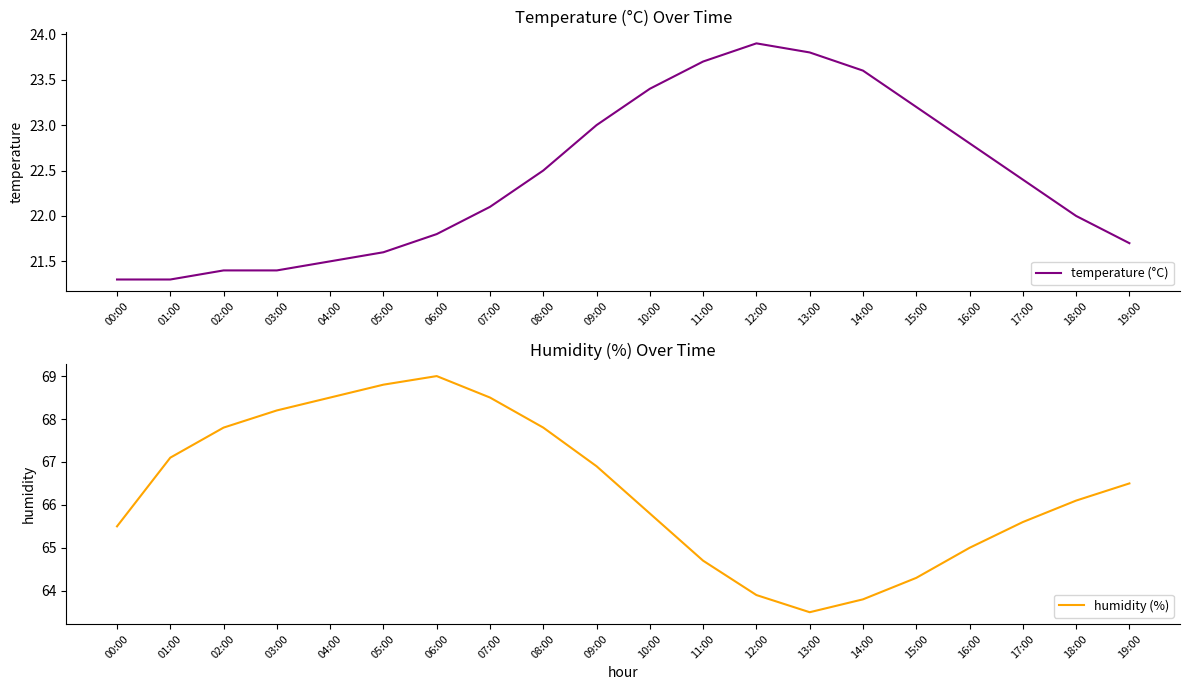

What is the maximum value for temperature (°C)?

23.9